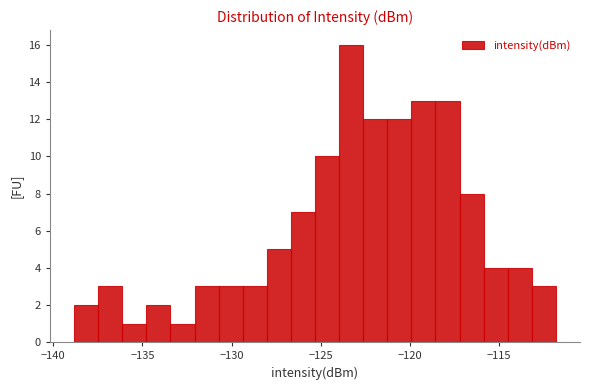

Read against the x-axis, roughly where is the centre of the tallest bar?

-123.5